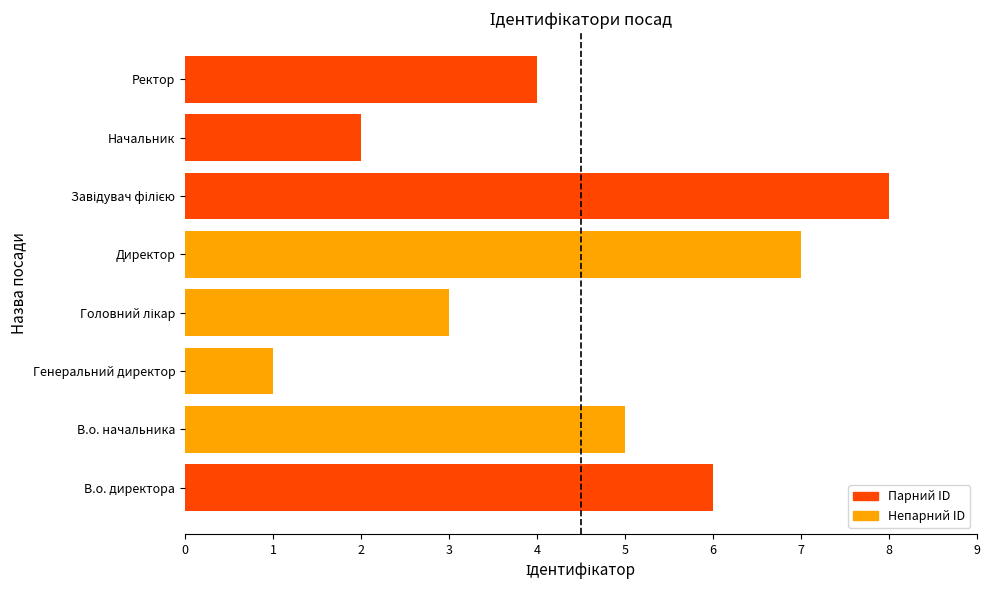

What is the ratio of the value at Ректор to the value at Генеральний директор?

4.0